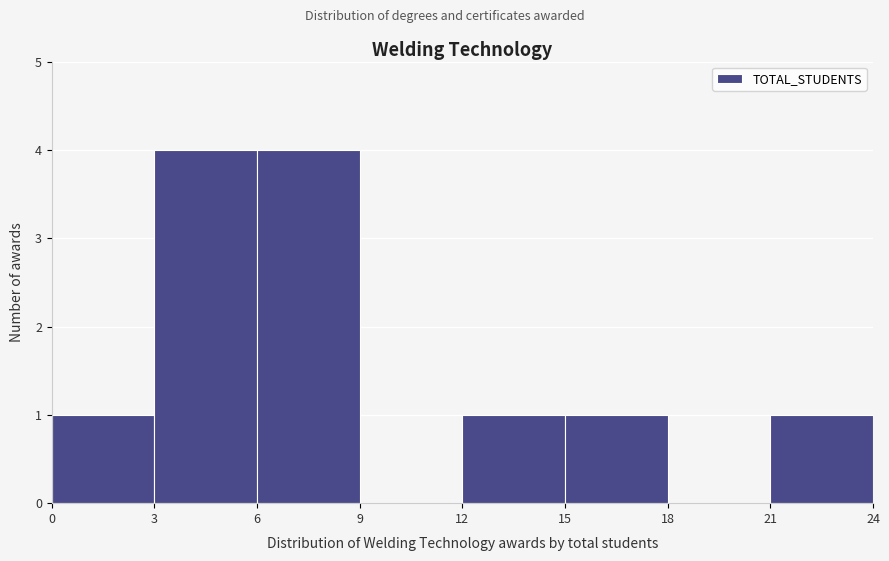

Reading left to right, list every bar in this chart as the range it spans on the x-axis followed by its height. The values are not printed on the chart, so give them approximately, as read against the axis.

0 to 3: 1
3 to 6: 4
6 to 9: 4
9 to 12: 0
12 to 15: 1
15 to 18: 1
18 to 21: 0
21 to 24: 1